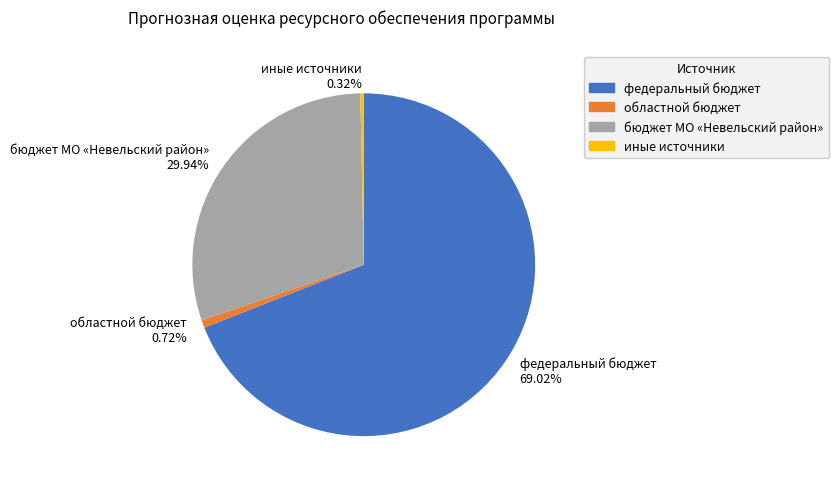

Which slice is the largest?

федеральный бюджет